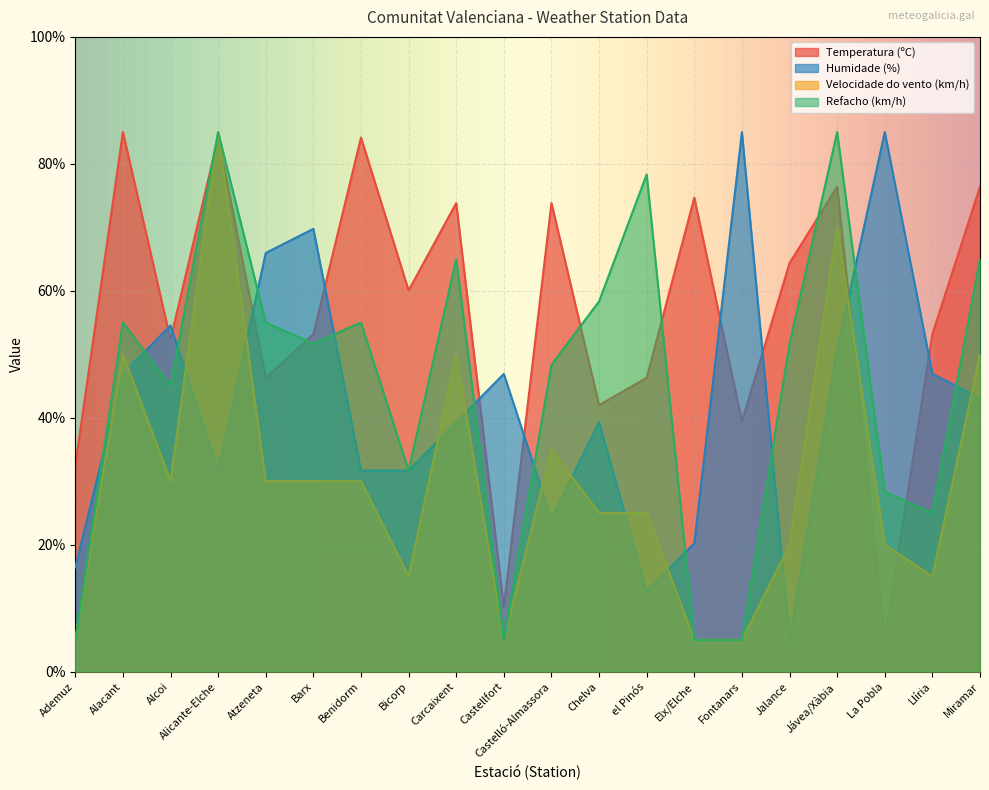

Where is Refacho (km/h) nearest to the value 44?

Alcoi